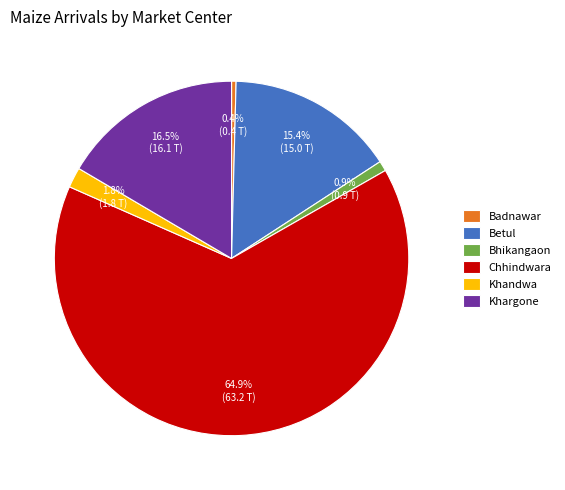

Which slice is the smallest?

Badnawar